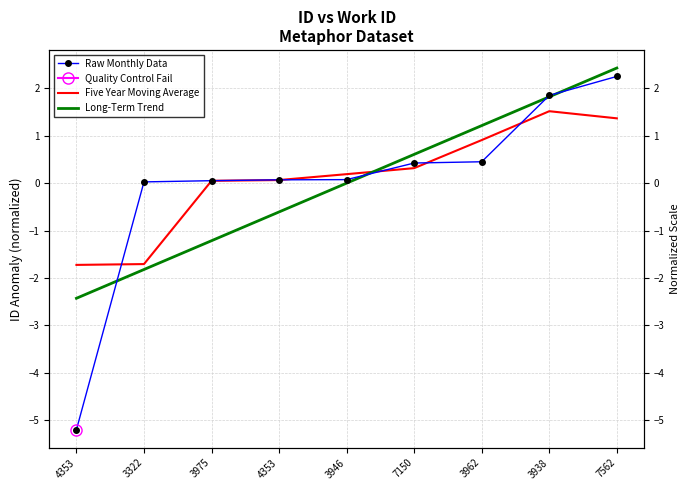

True or false: Long-Term Trend has more than 1 points higher than both neighbors.

False